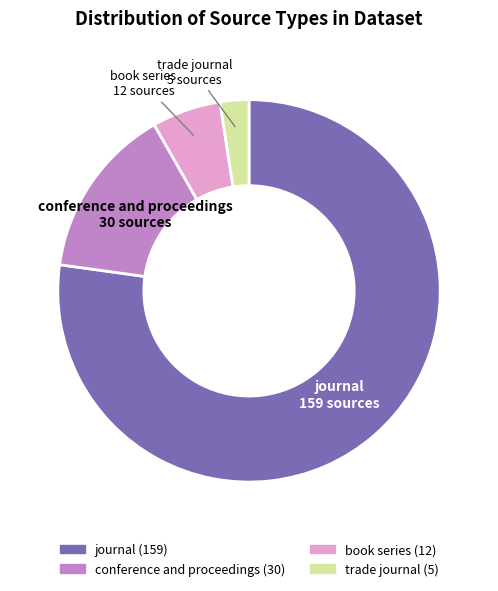

Which category has the smallest portion of the pie?

trade journal